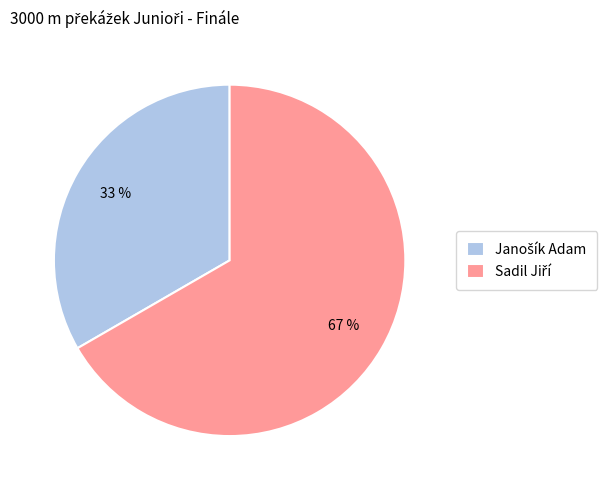

Is there any slice that represents more than half of the pie?

Yes